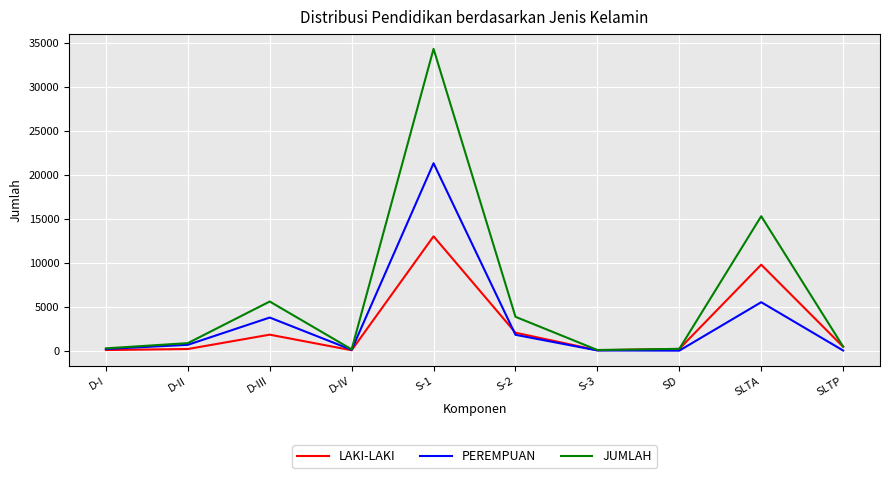

What is the sum of all JUMLAH values?

61054